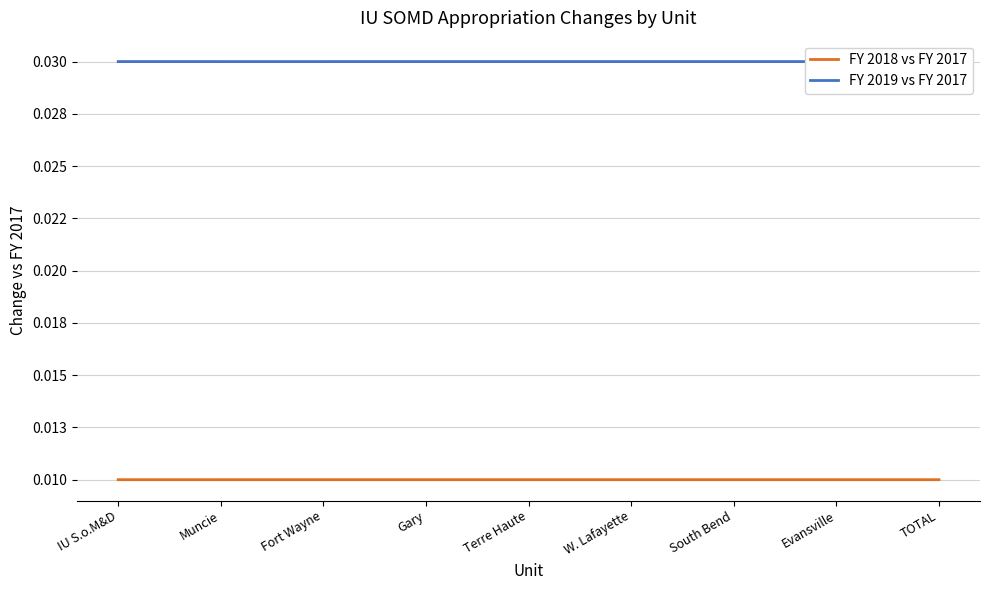

Does the chart display data point markers on the line(s)?

No